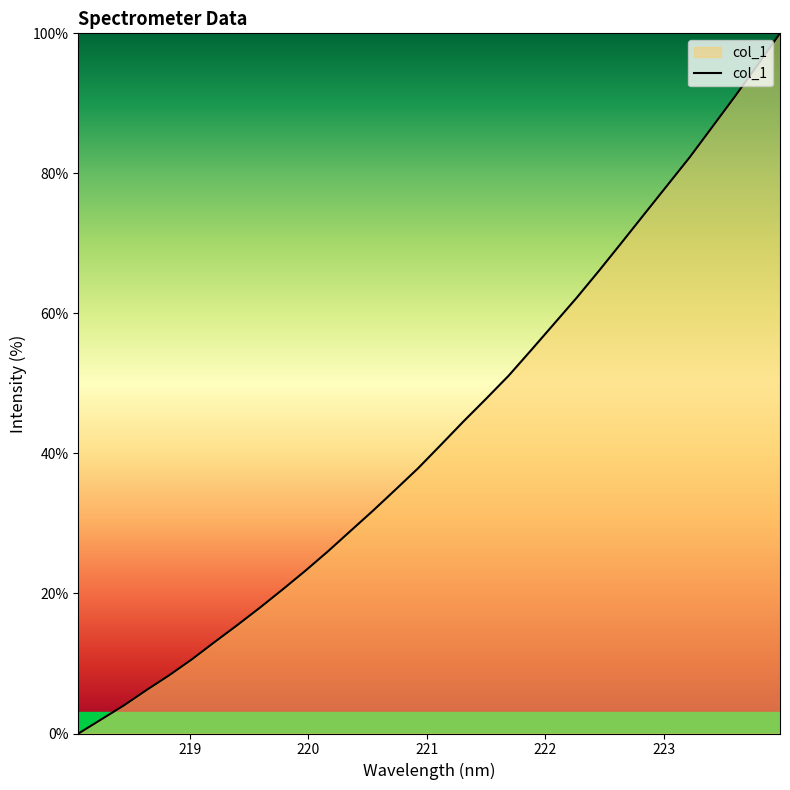

How many lines are shown in the chart?

1